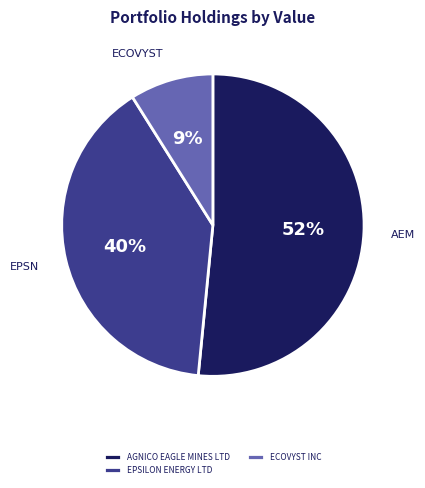

What percentage is the EPSILON ENERGY LTD slice, to the nearest percent?

40%